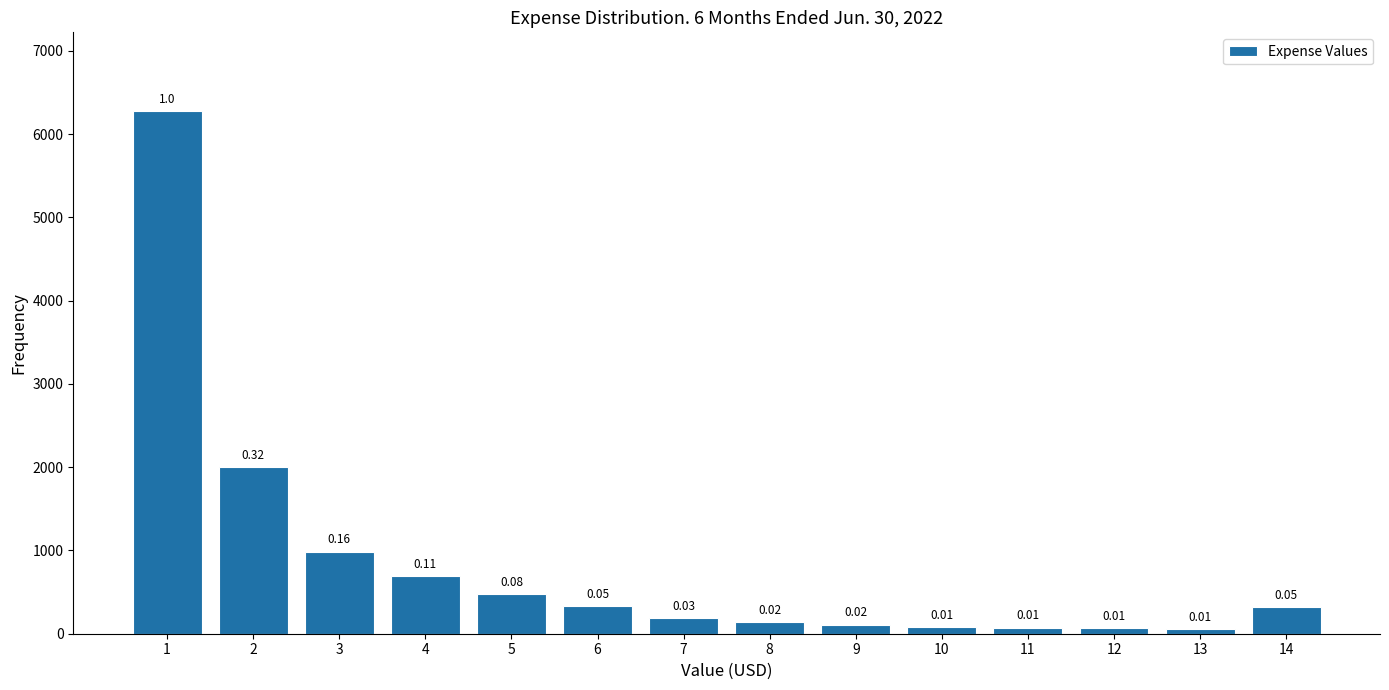

How many bars are there in total?

14